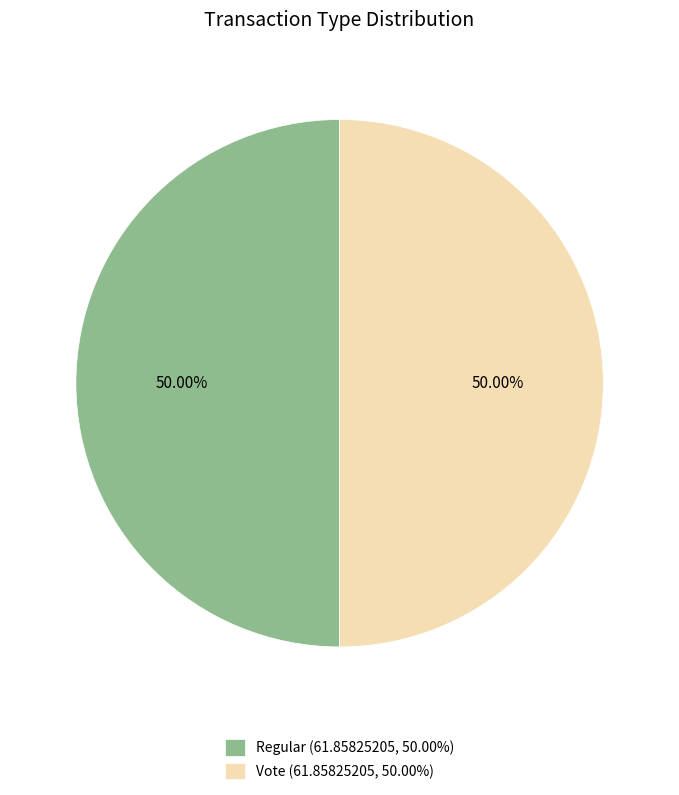

To the nearest percent, what portion does Vote represent?

50%